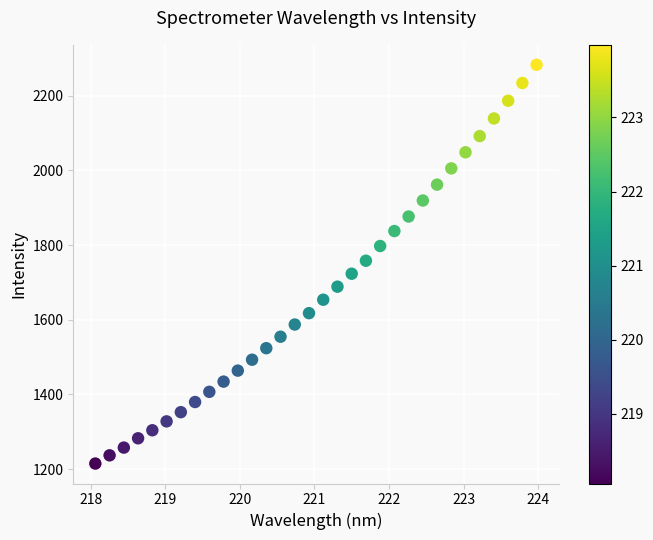

What is the range of Y values (max minus min)?

1068.5